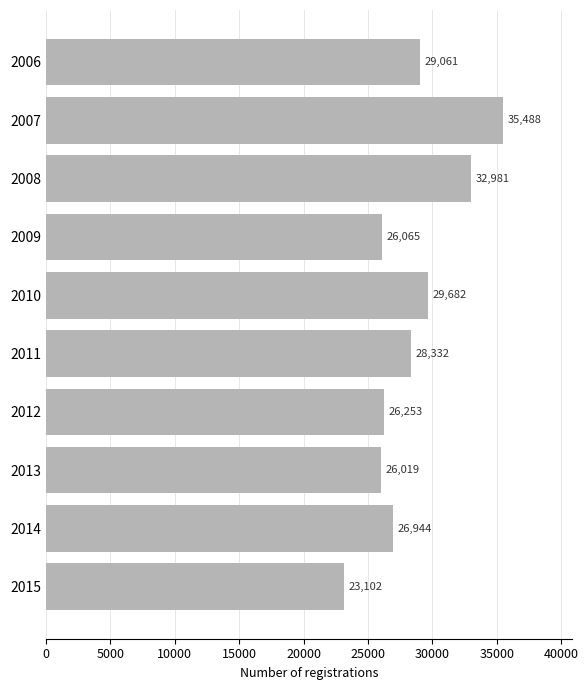

List the labels in order of value, smallest first.

2015, 2013, 2009, 2012, 2014, 2011, 2006, 2010, 2008, 2007